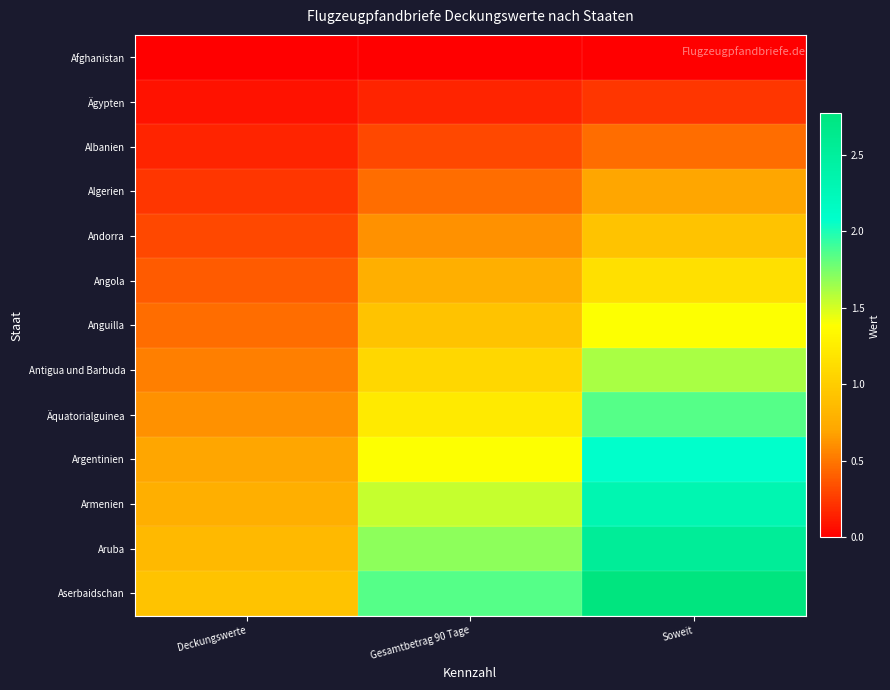

At how many categories does at least one series exceed 1?

2